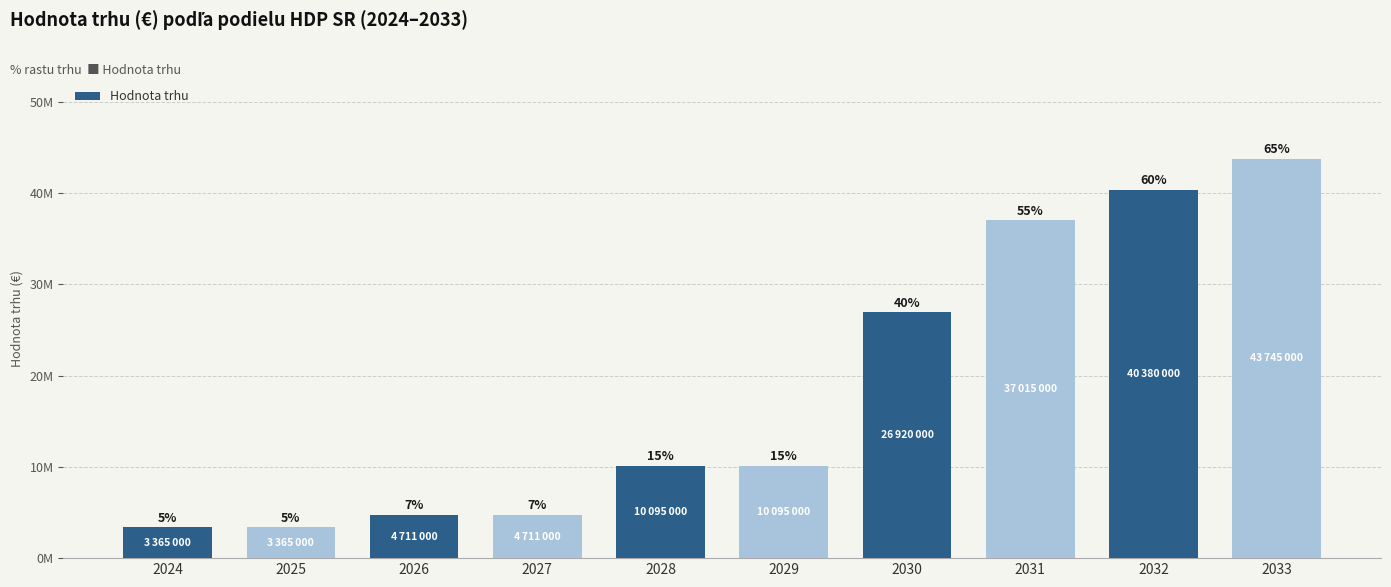

Is it true that the value at 2031 is 37015000?

True